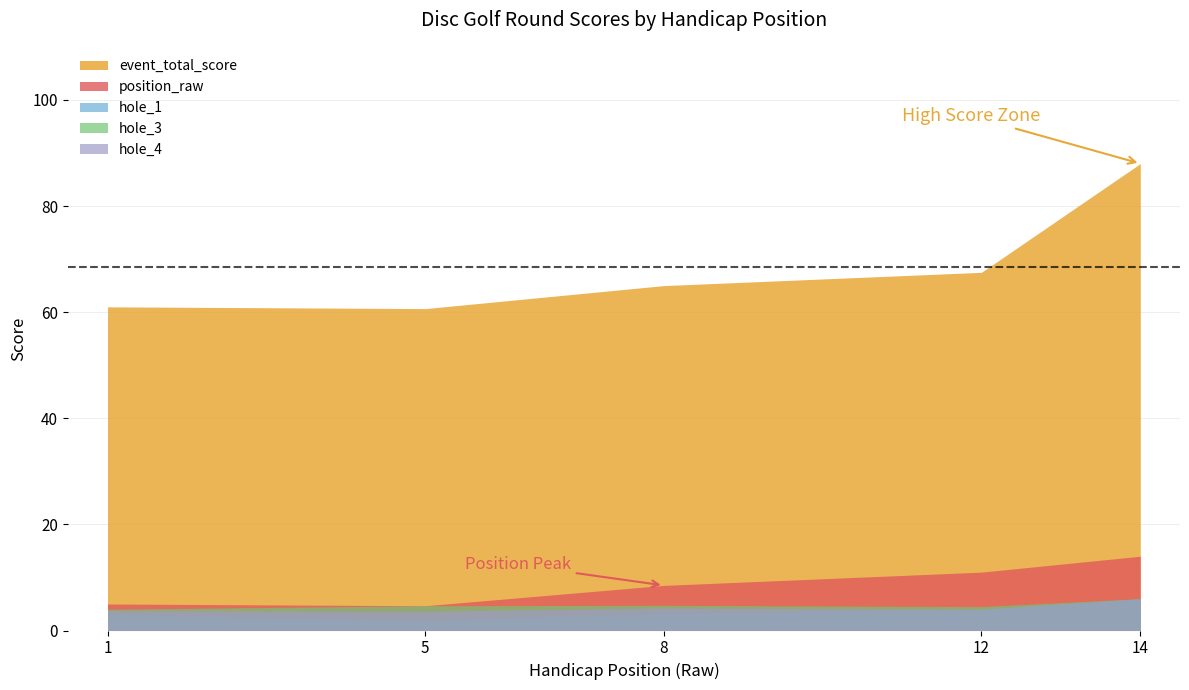

True or false: event_total_score and hole_3 intersect in this chart.

False